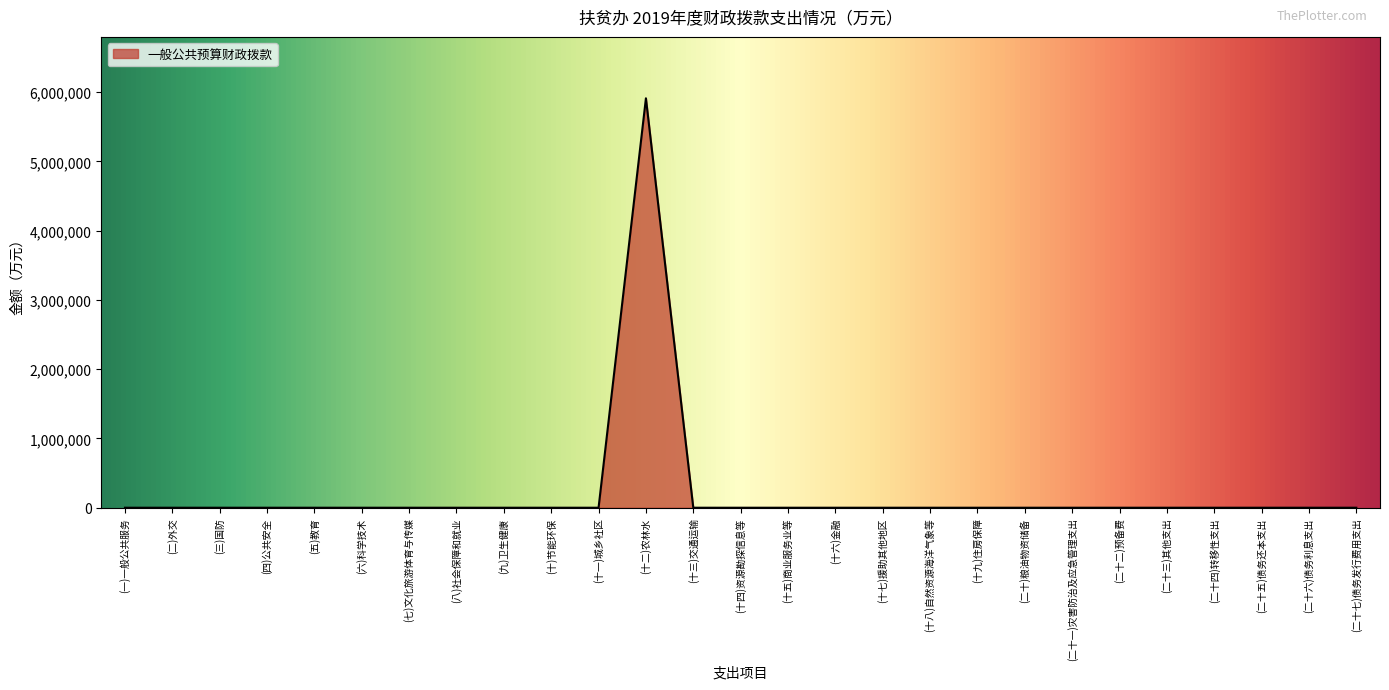

What is the greatest value displayed?

5911795